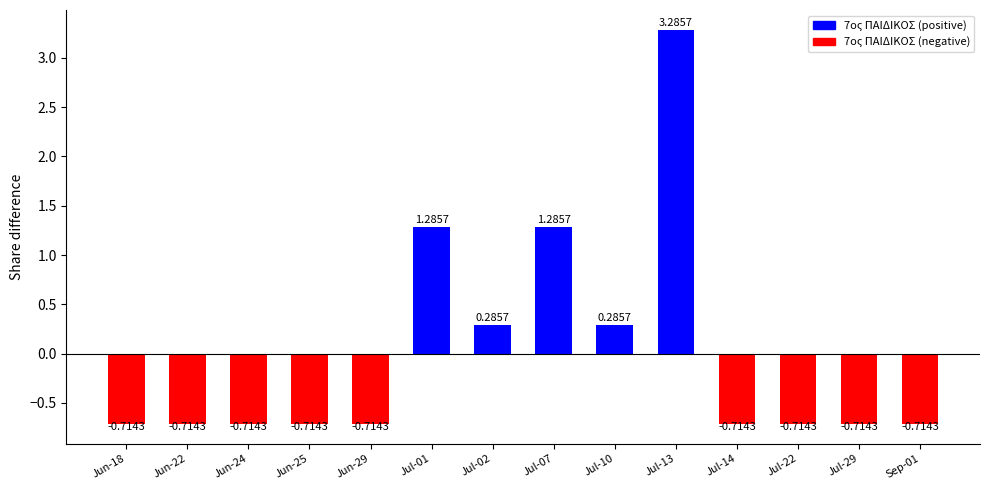

What is the change in value from Jul-01 to Jul-14?

-2.0